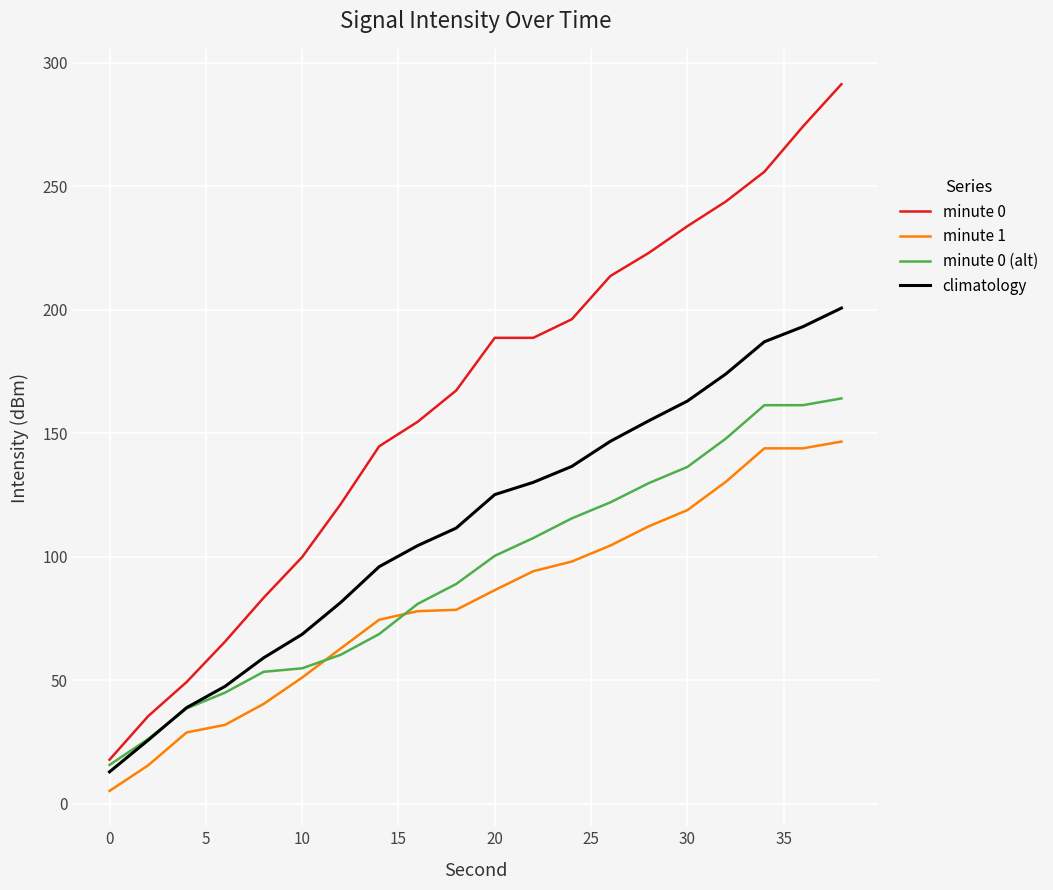

What is the maximum value shown in the chart?

291.3